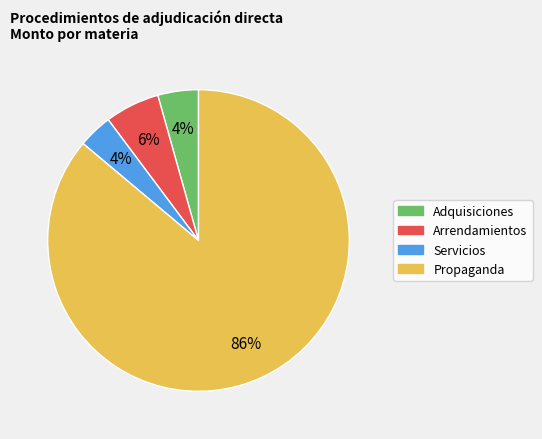

Between Arrendamientos and Propaganda, which is larger?

Propaganda